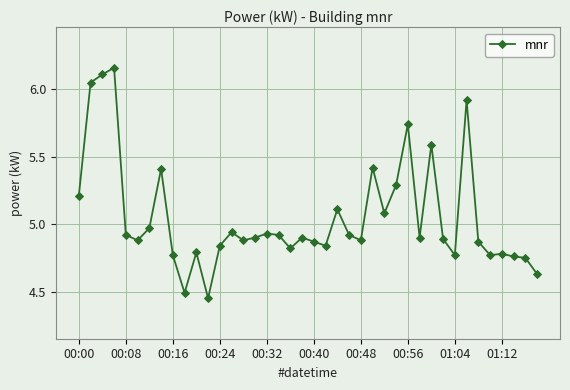

What is the average value?

5.1